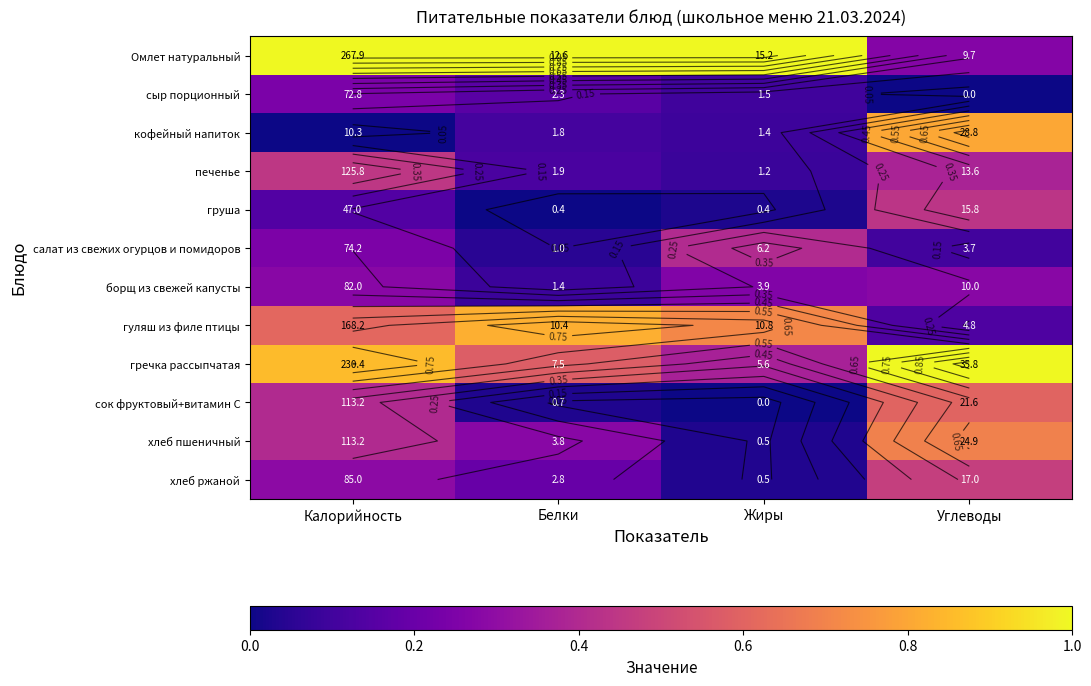

At Белки, list the series in order from smallest to largest.

груша, сок фруктовый+витамин С, салат из свежих огурцов и помидоров, борщ из свежей капусты, кофейный напиток, печенье, сыр порционный, хлеб ржаной, хлеб пшеничный, гречка рассыпчатая, гуляш из филе птицы, Омлет натуральный